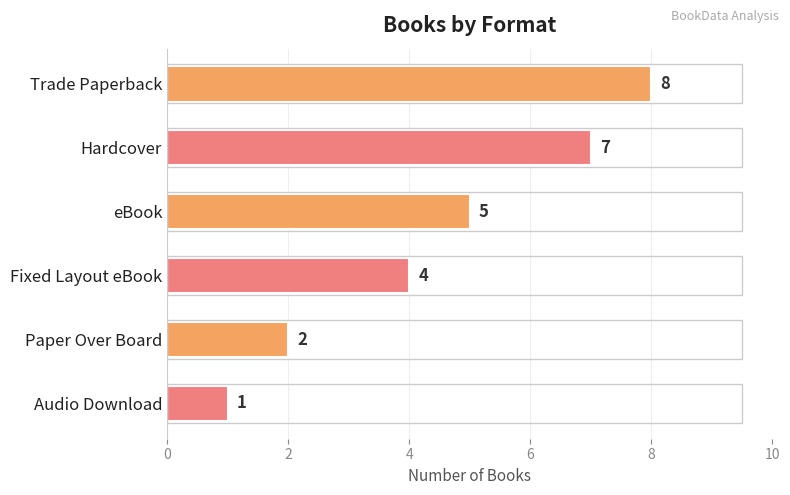

What is the difference between the values at Audio Download and eBook?

4